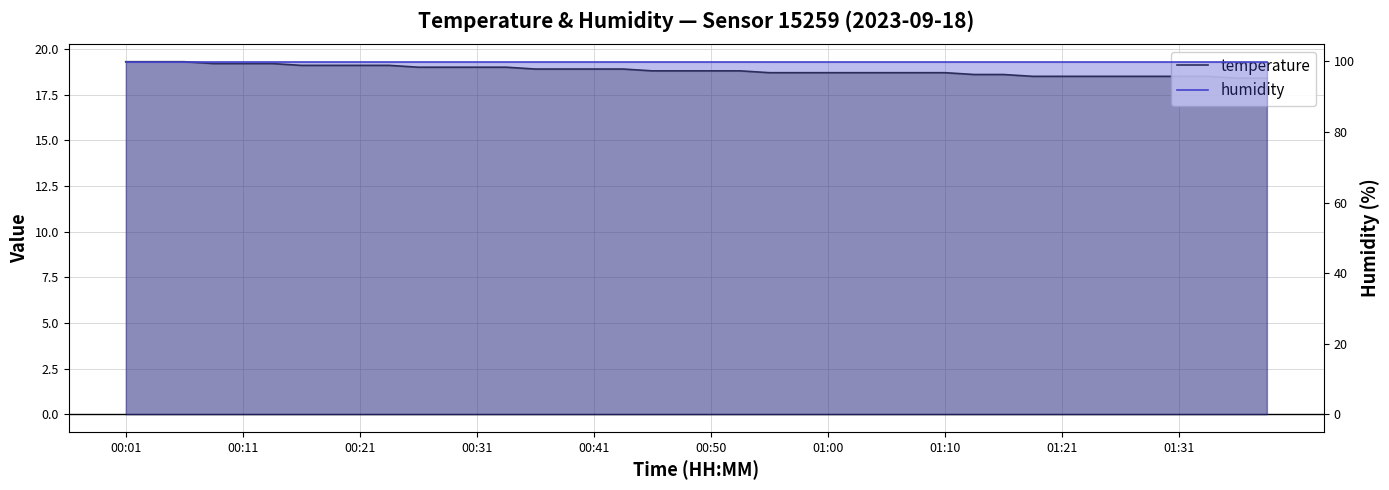

What is the difference between the second highest and minimum values in the temperature series?

0.9